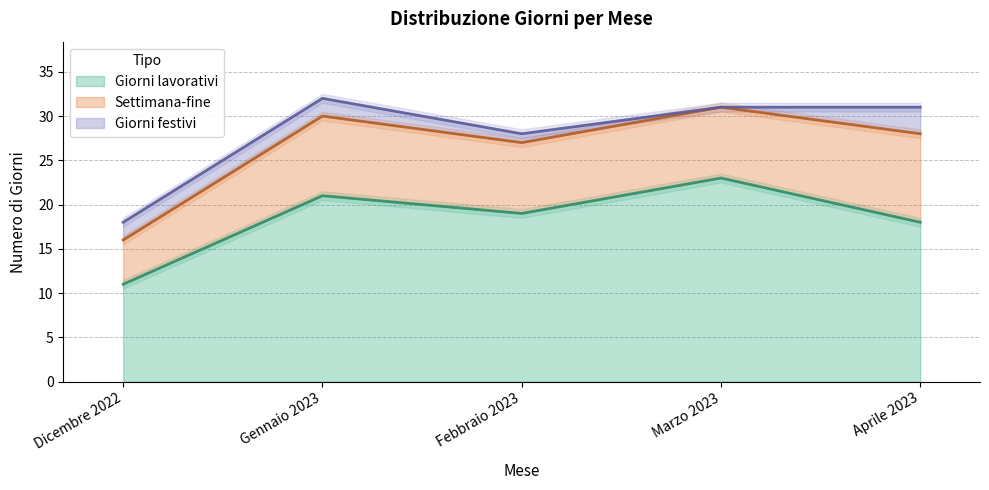

At which label is Giorni lavorativi closest to 17?

Aprile 2023